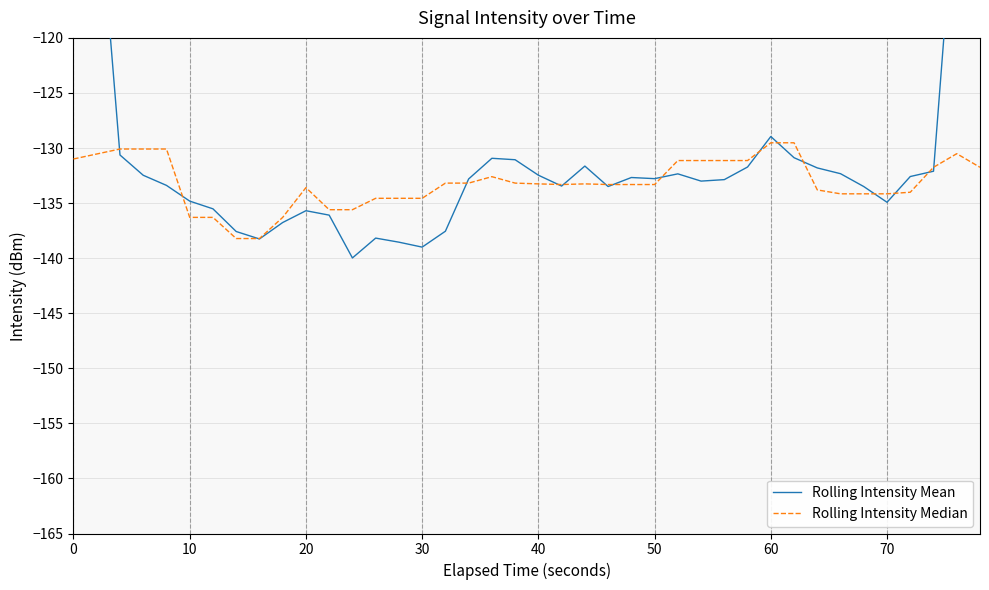

True or false: Rolling Intensity Median has a value of -134.2 at 70.

True